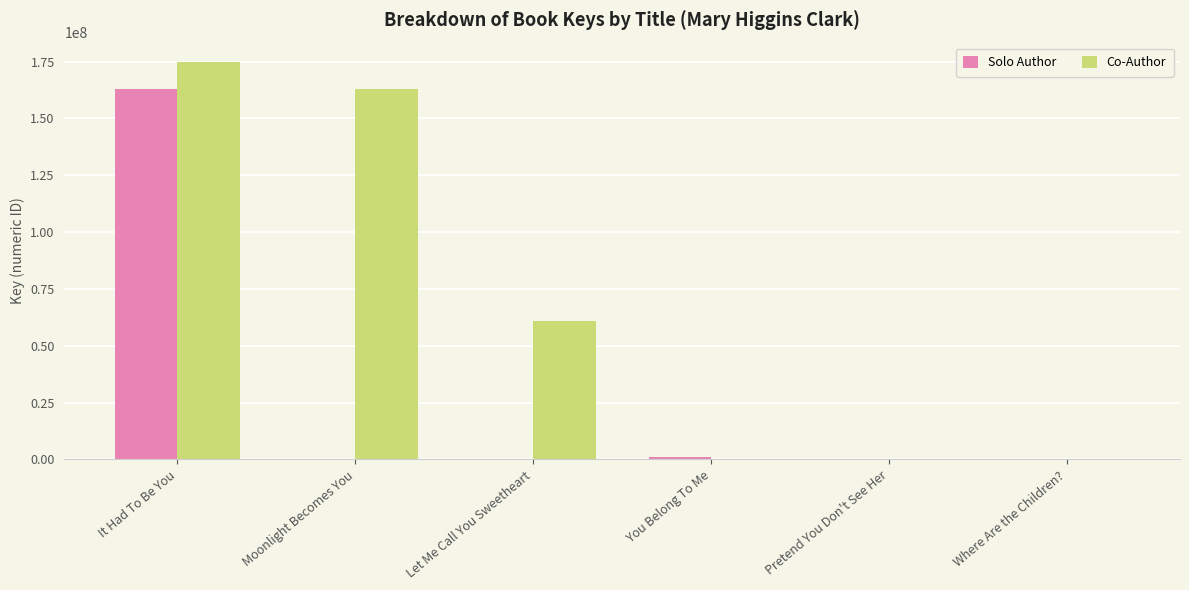

What is the greatest value displayed?

174603820